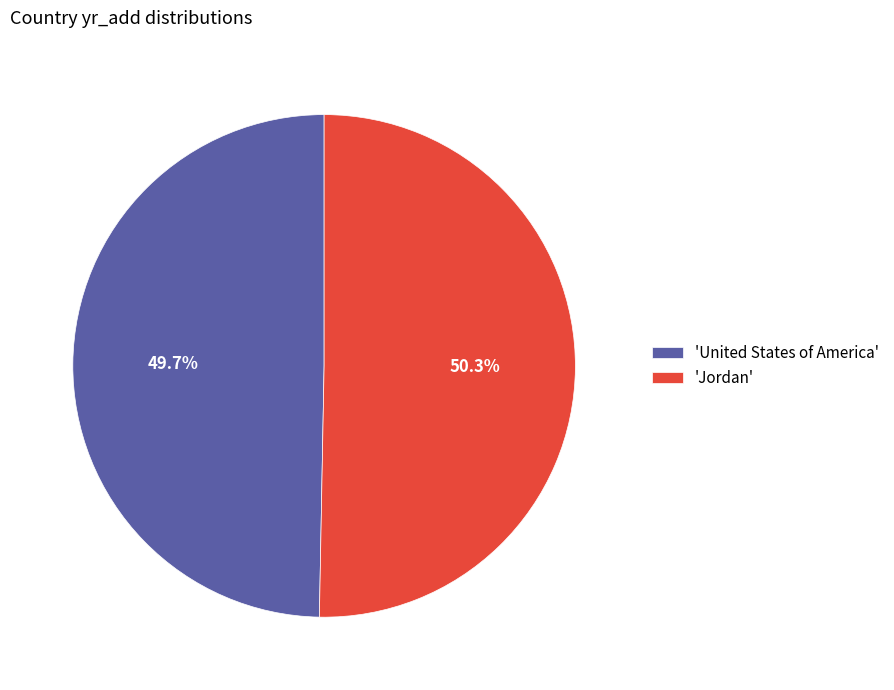

Which has a higher value, 'Jordan' or 'United States of America'?

'Jordan'